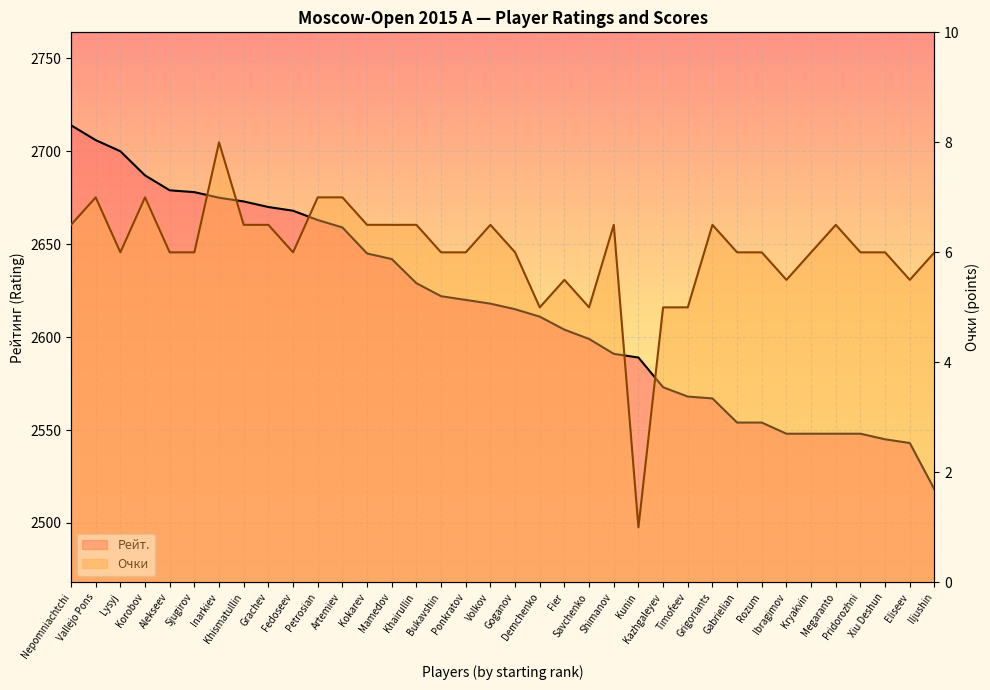

True or false: Рейт. has more than 2 interior local peaks.

False